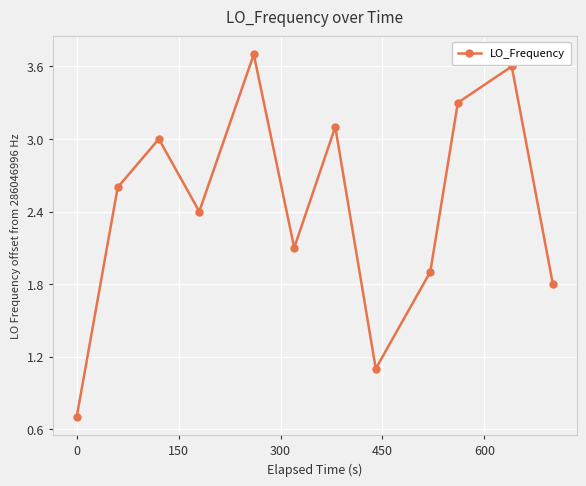

What is the value of the 9th point from the left?

1.9